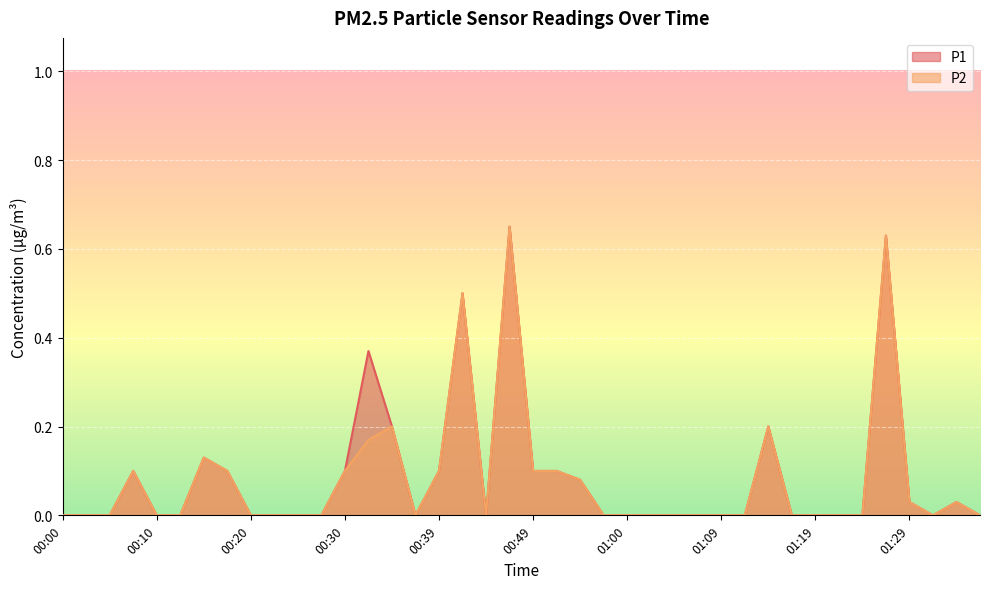

In P1, how many points are higher than both neighbors (excluding endpoints)?

8